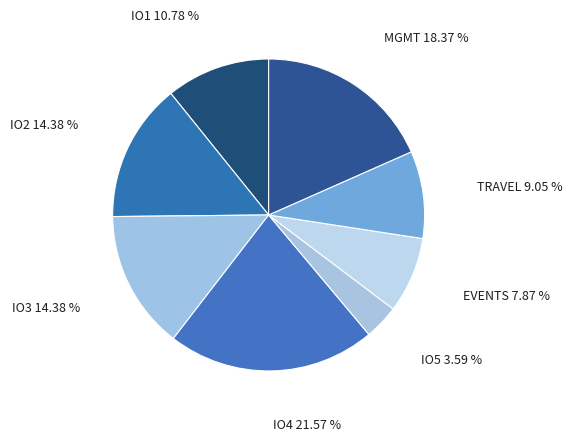

Is it true that IO2 is 14% of the pie?

True